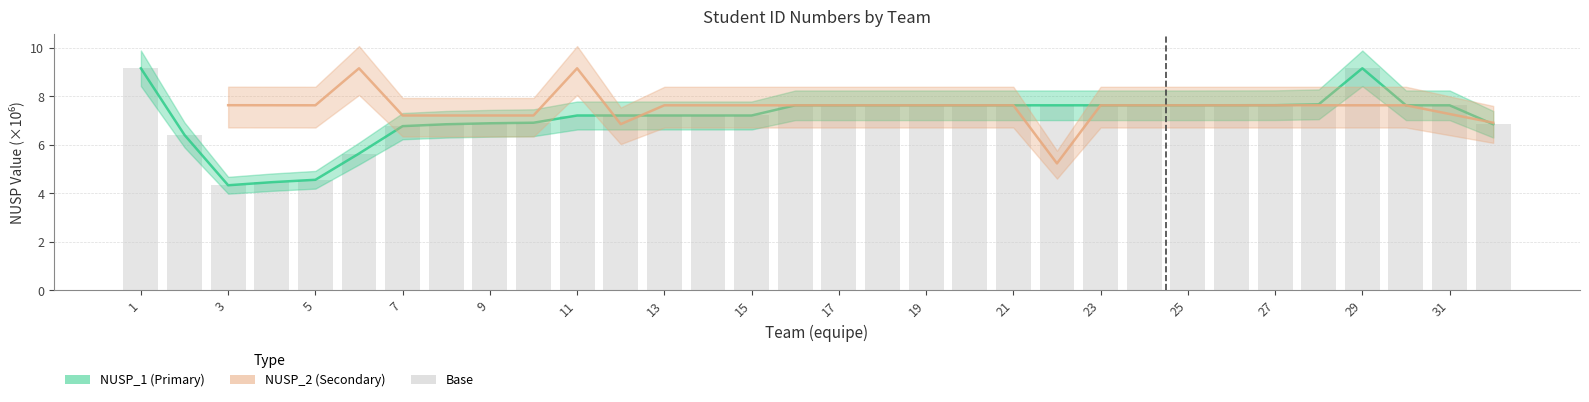

Between 3 and 2, which is larger?

2